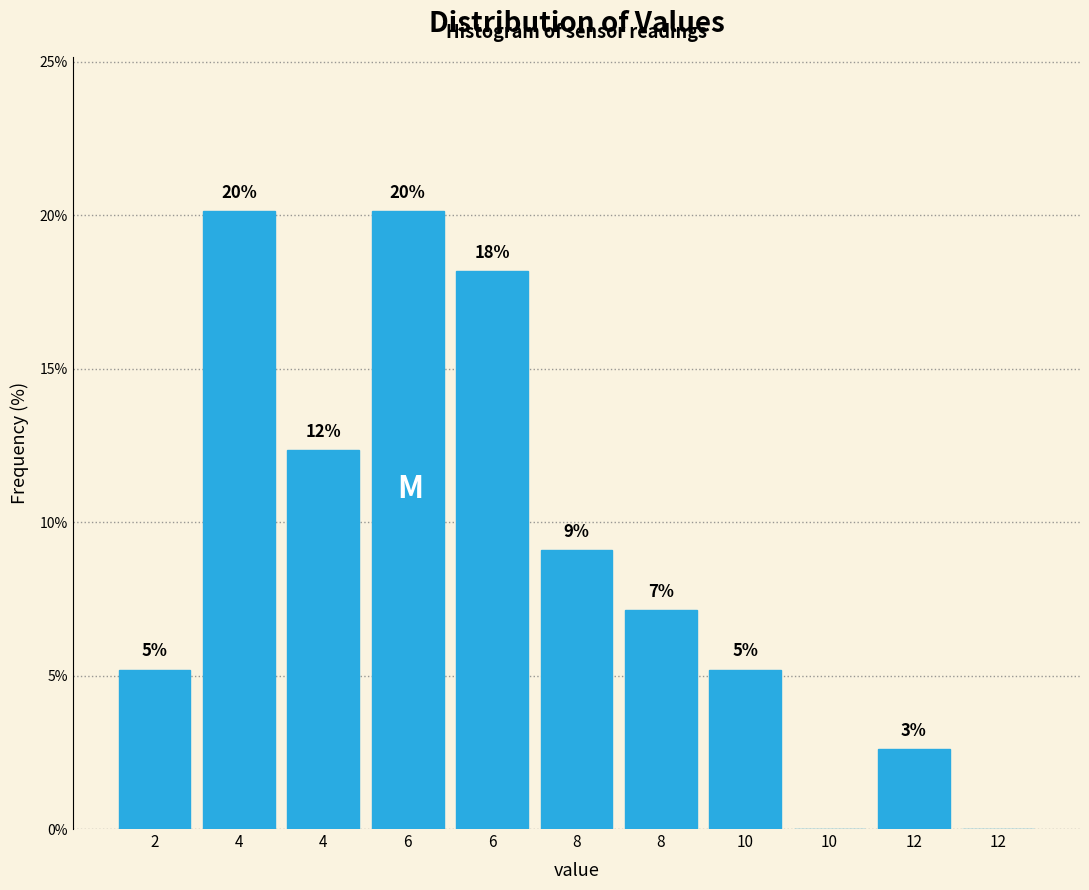

Are the bars horizontal?

No